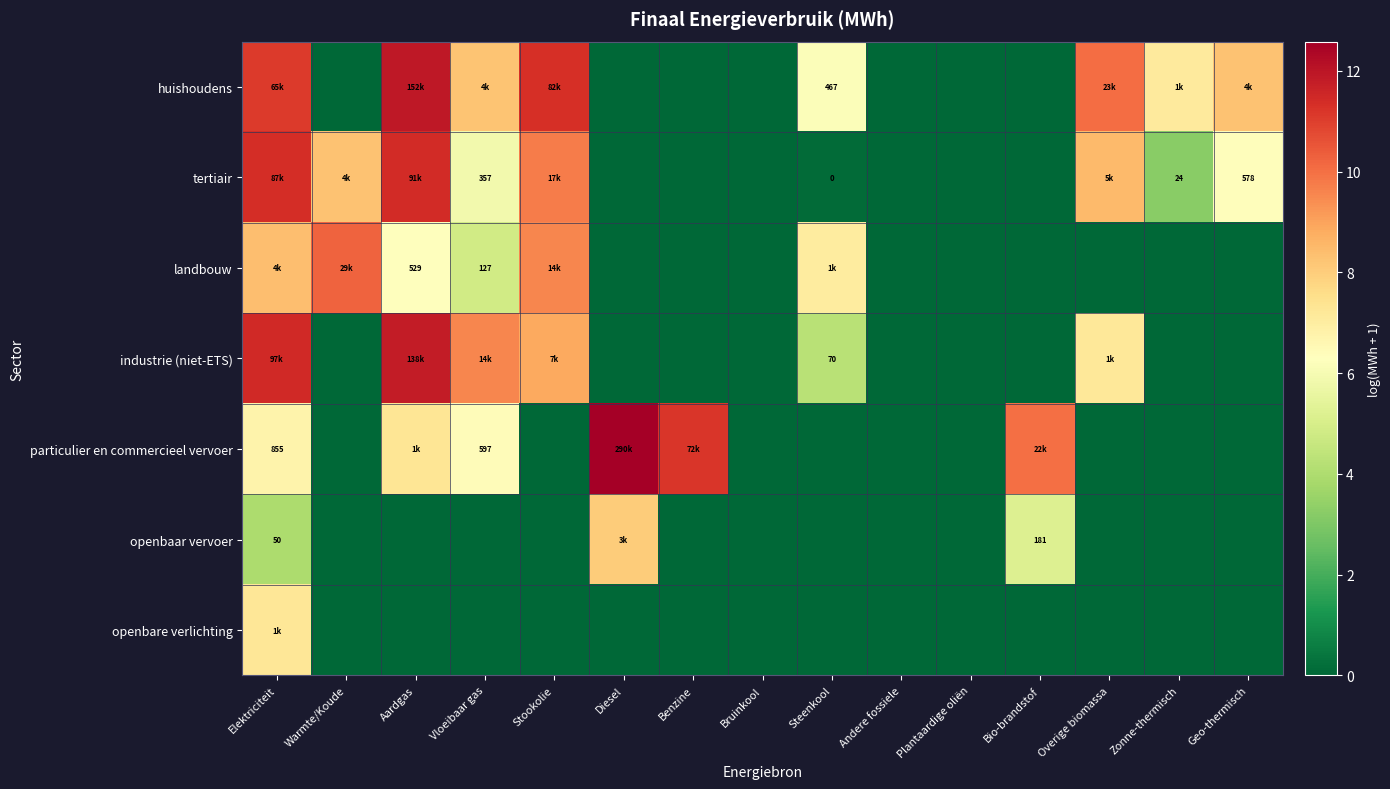

Where does the huishoudens series first go above 6?

Elektriciteit